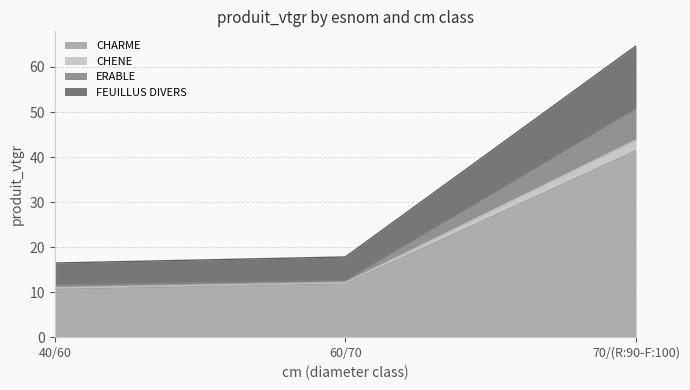

Reading left to right, what are the values for CHARME?

40/60=10.6	60/70=11.8	70/(R:90-F:100)=41.4